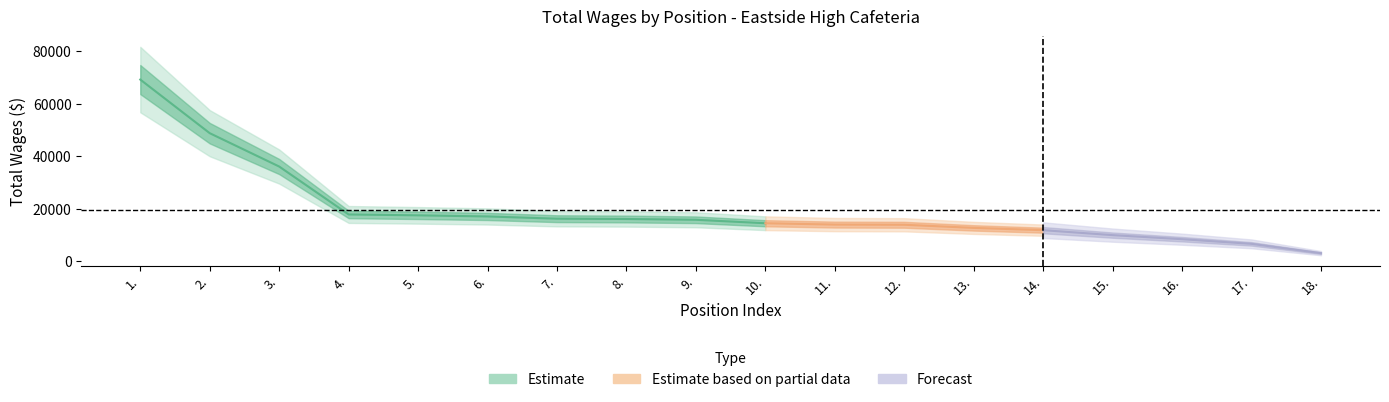

Rank the categories by value from lowest to highest.

18., 17., 16., 15., 14., 13., 12., 11., 10., 9., 8., 7., 6., 5., 4., 3., 2., 1.